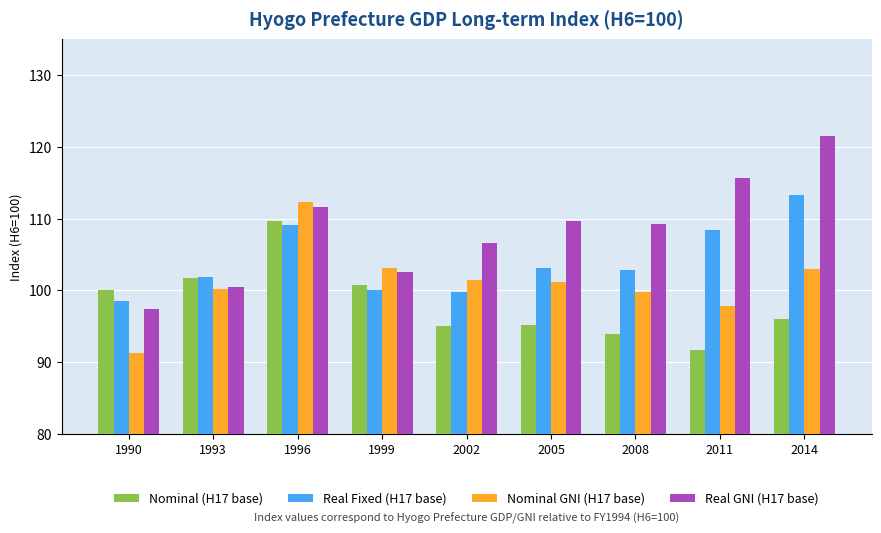

How many series are shown in this chart?

4